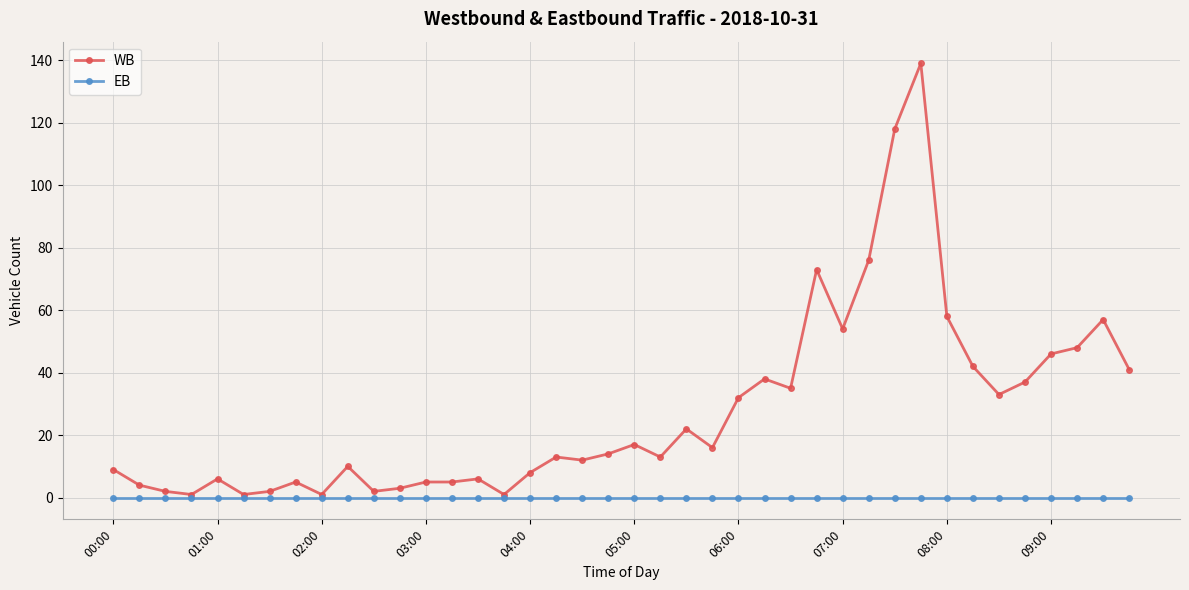

List the series in order of their peak value, highest first.

WB, EB